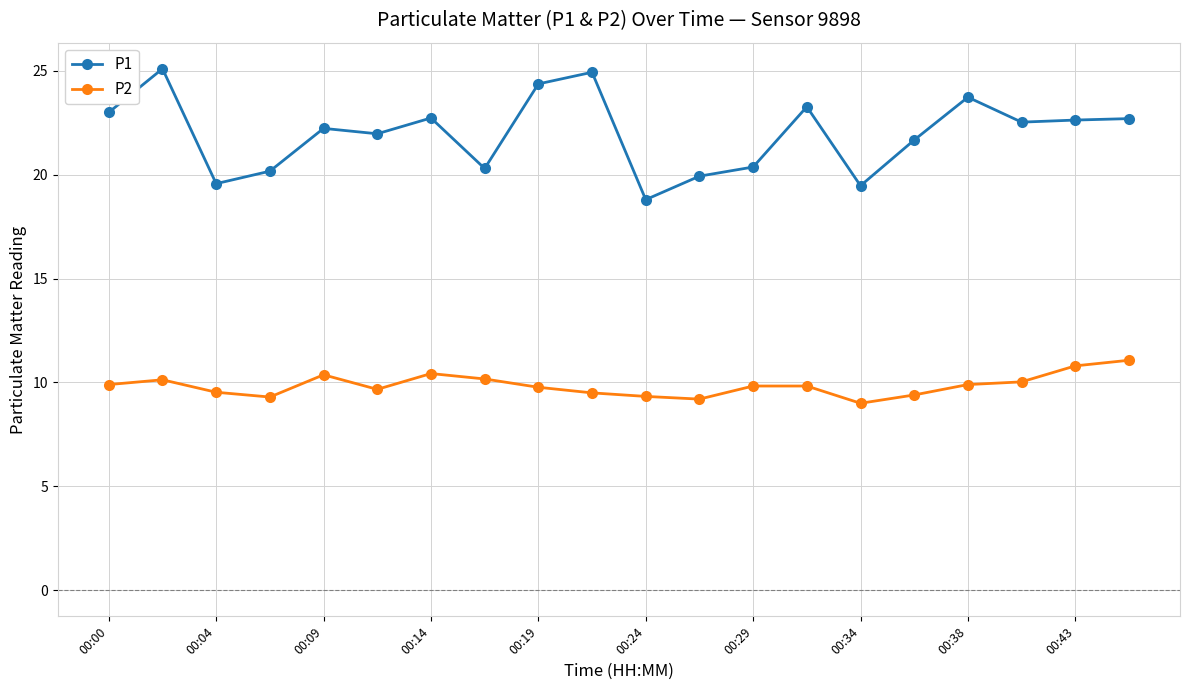

What is the value of the P1 point at the 15th from the left?

19.5